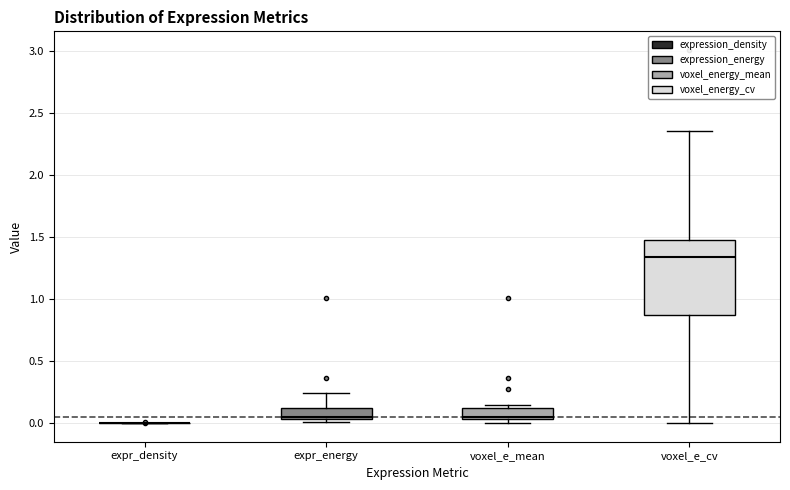

Reading left to right, transcribe this box plot: for each box, give where its median line is, the range the box spans, and where its two whiskers end, as read against the y-axis. The values are not printed on the chart, so give them approximately, as read against the axis.

expr_density: box collapsed to a line at 0.00, whiskers 0.00 to 0.00
expr_energy: median 0.05 (just above the box's lower edge), box 0.05 to 0.10, whiskers 0.00 to 0.25
voxel_e_mean: median 0.05 (just above the box's lower edge), box 0.05 to 0.15, whiskers 0.00 to 0.15 (just above the box's upper edge)
voxel_e_cv: median 1.35, box 0.85 to 1.45, whiskers 0.00 to 2.35